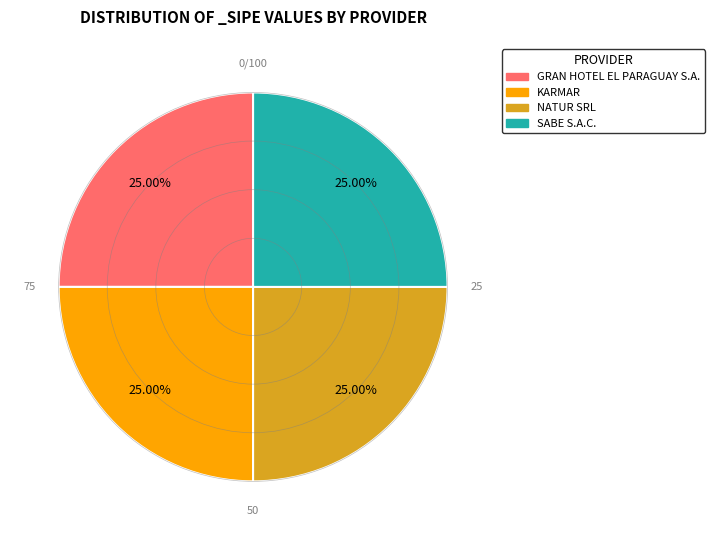

Does any single category account for the majority?

No